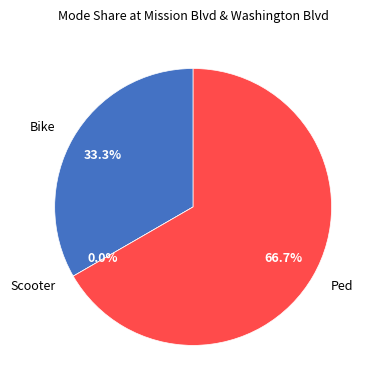

Count the number of slices in the pie.

3